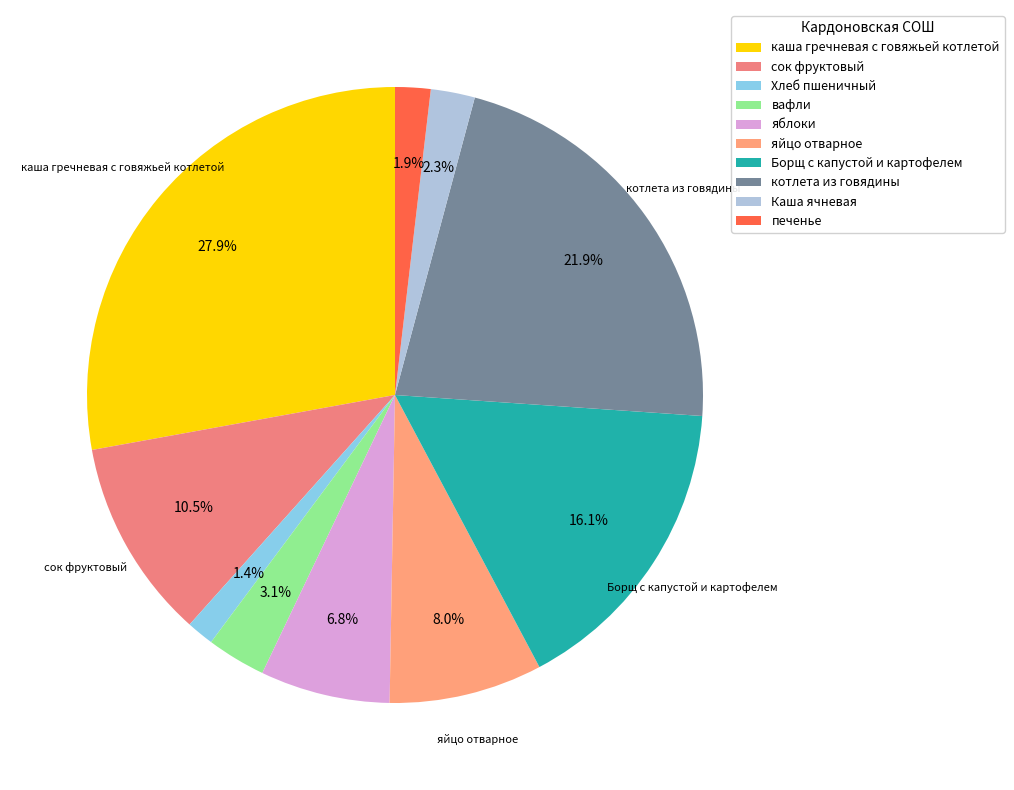

What portion of the pie excludes Каша ячневая?

97.7%